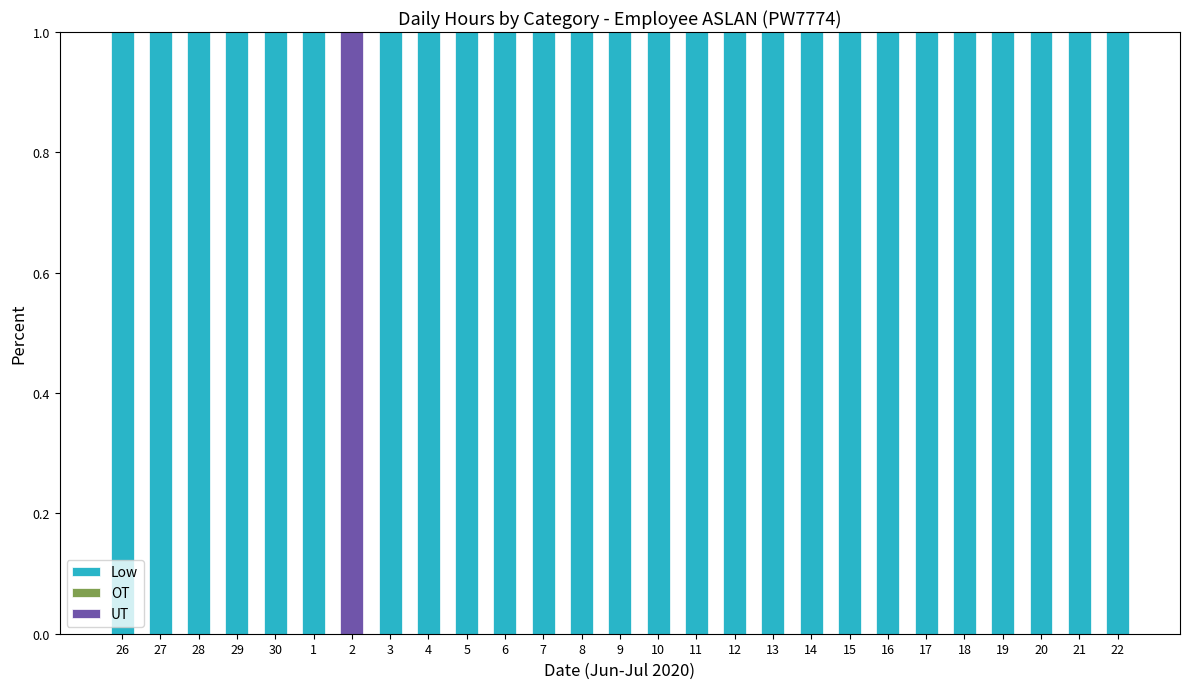

What is the sum of all Low values?

26